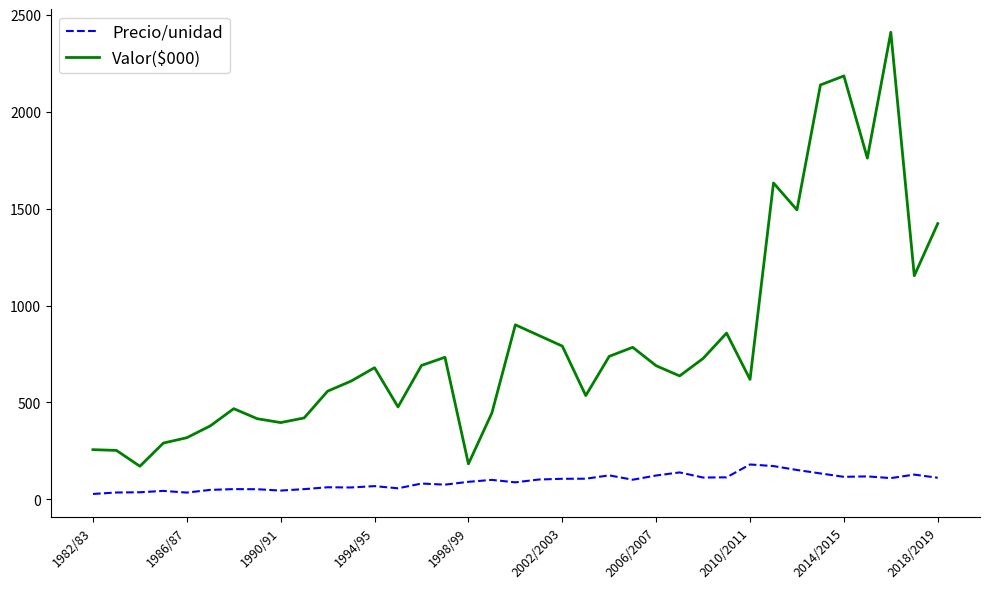

What is the difference between the maximum and minimum values in the Valor($000) series?

2240.5